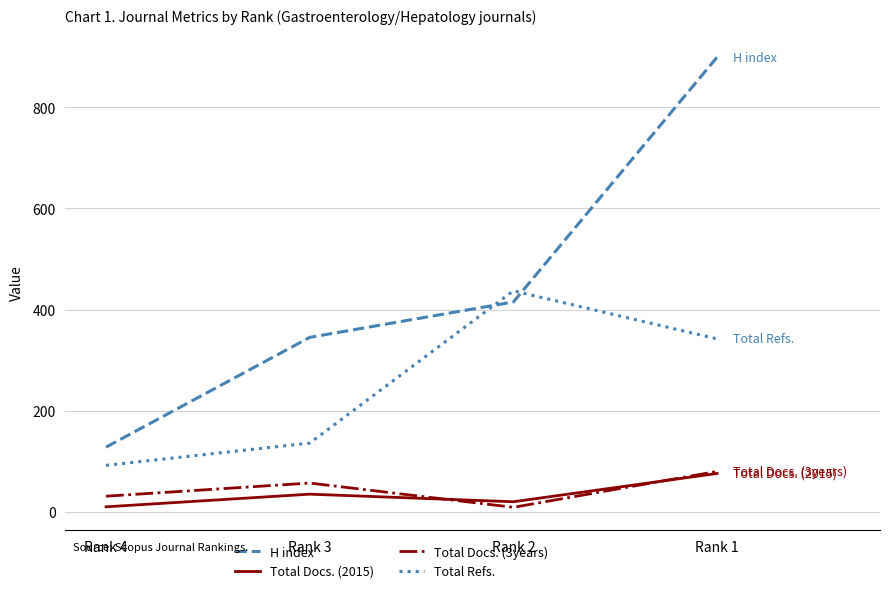

Reading left to right, what are all the values shown in this chart?

H index: Rank 4=128	Rank 3=345	Rank 2=415	Rank 1=899
Total Docs. (2015): Rank 4=10	Rank 3=35	Rank 2=20	Rank 1=76
Total Docs. (3years): Rank 4=31	Rank 3=57	Rank 2=9	Rank 1=80
Total Refs.: Rank 4=92	Rank 3=136	Rank 2=437	Rank 1=342